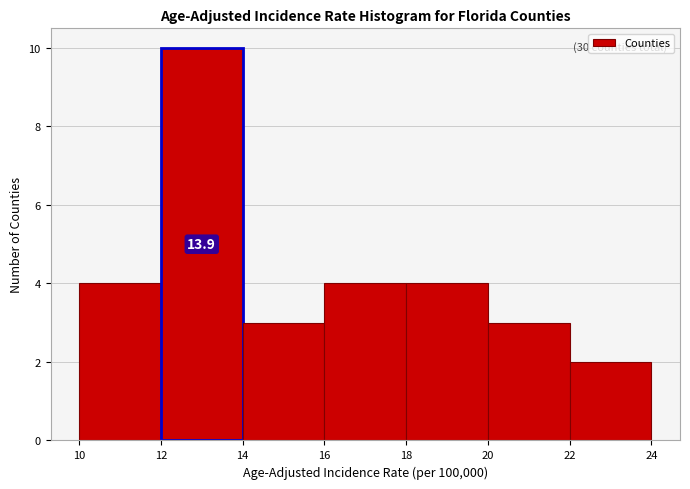

Over which range of the x-axis is the bar tallest?

12 to 14